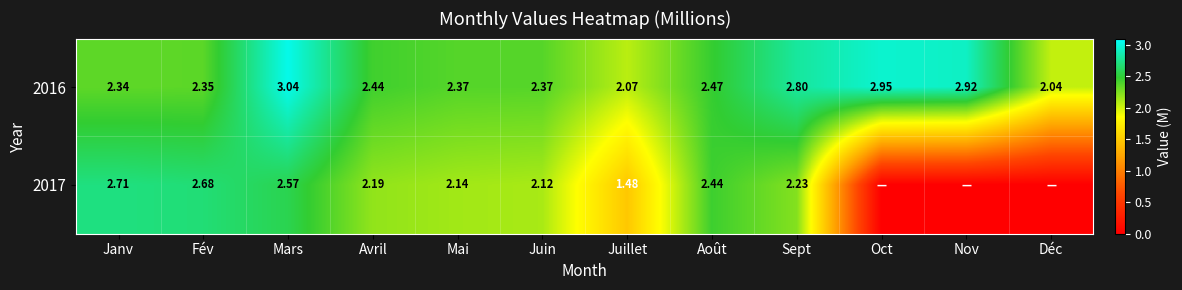

How many categories are shown in the chart?

12